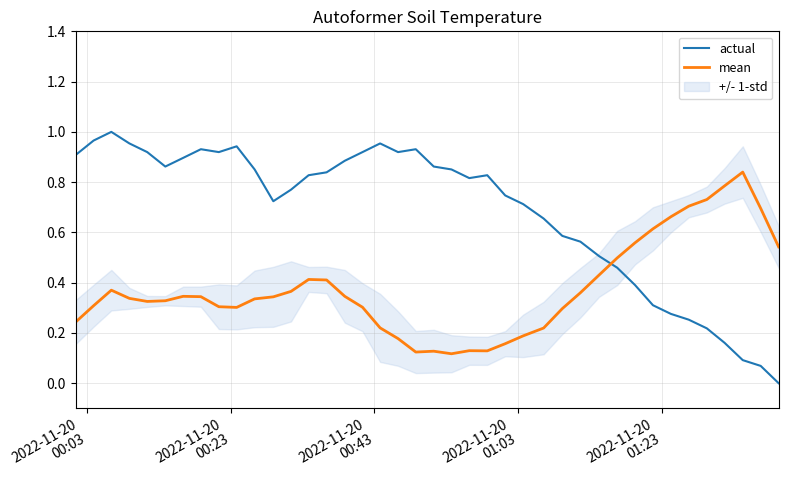

After their last crossing, which series has the higher values: mean or actual?

mean